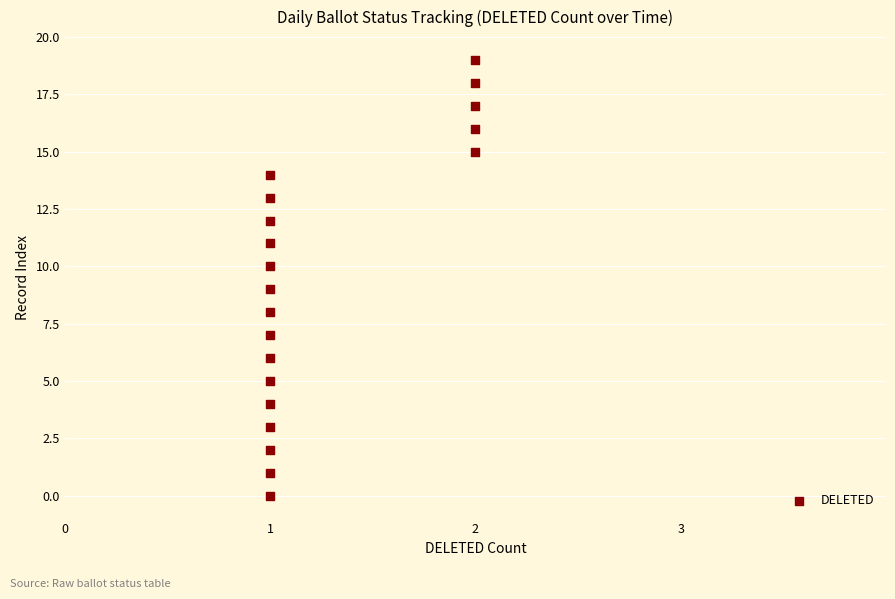

What is the range of Y values (max minus min)?

19